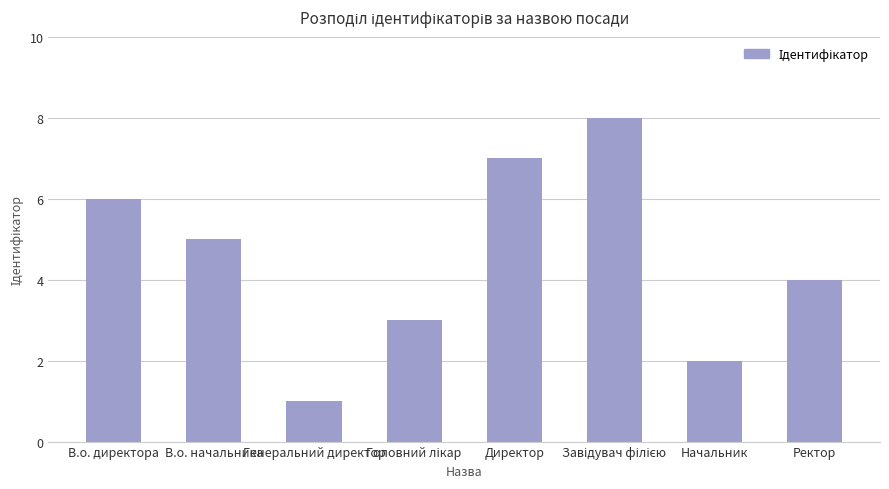

Read the value at В.о. начальника.

5